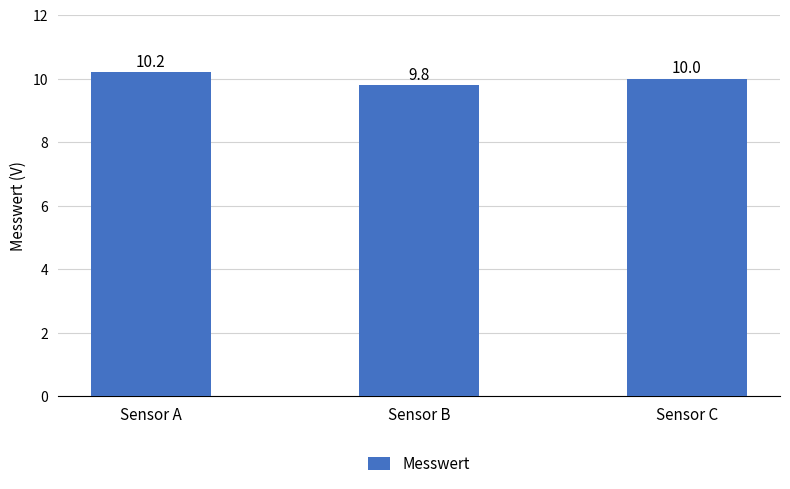

List the labels in order of value, largest first.

Sensor A, Sensor C, Sensor B